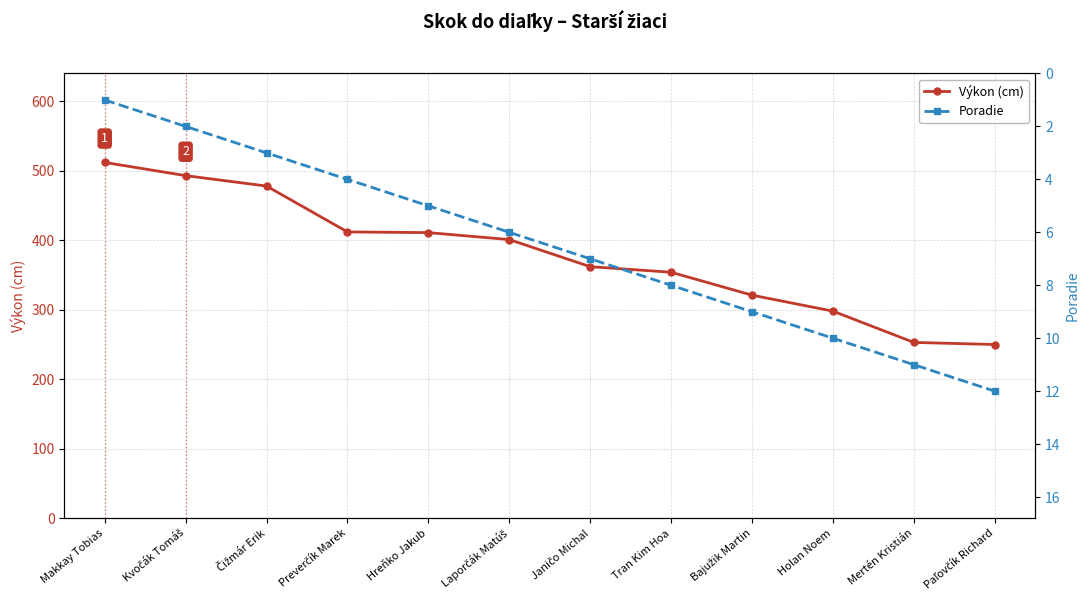

At which label is Výkon (cm) closest to 381?

Janičo Michal